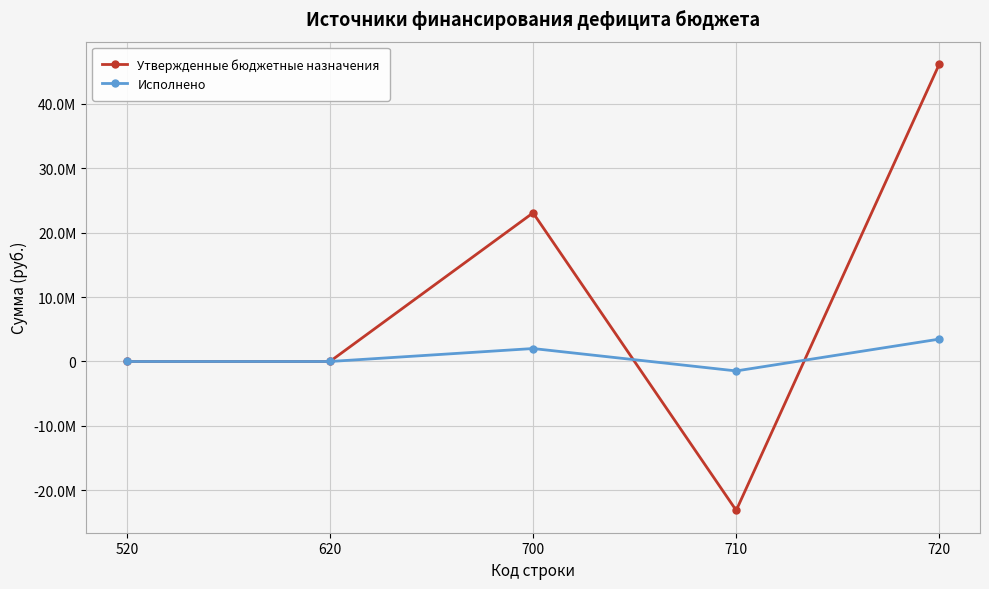

What is the average value of the Исполнено series?

804461.2